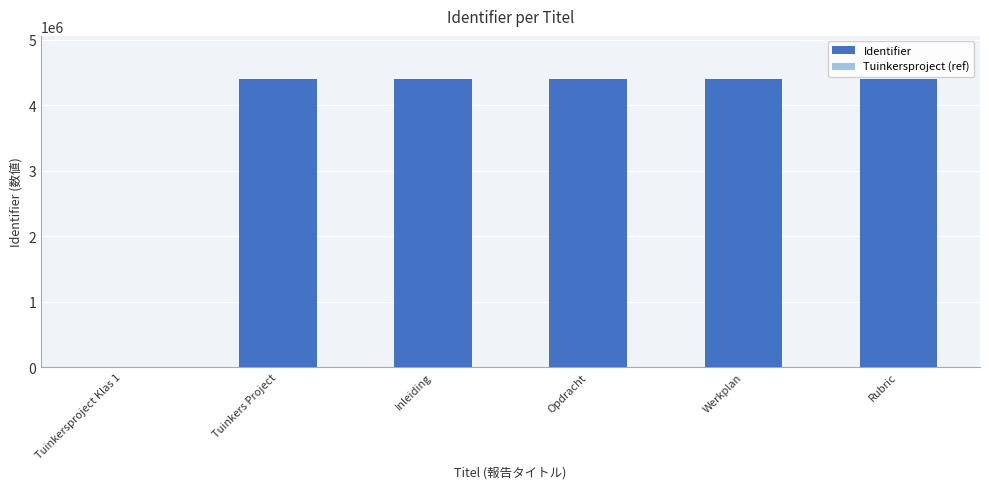

True or false: the data shows 4400177 at Rubric.

True